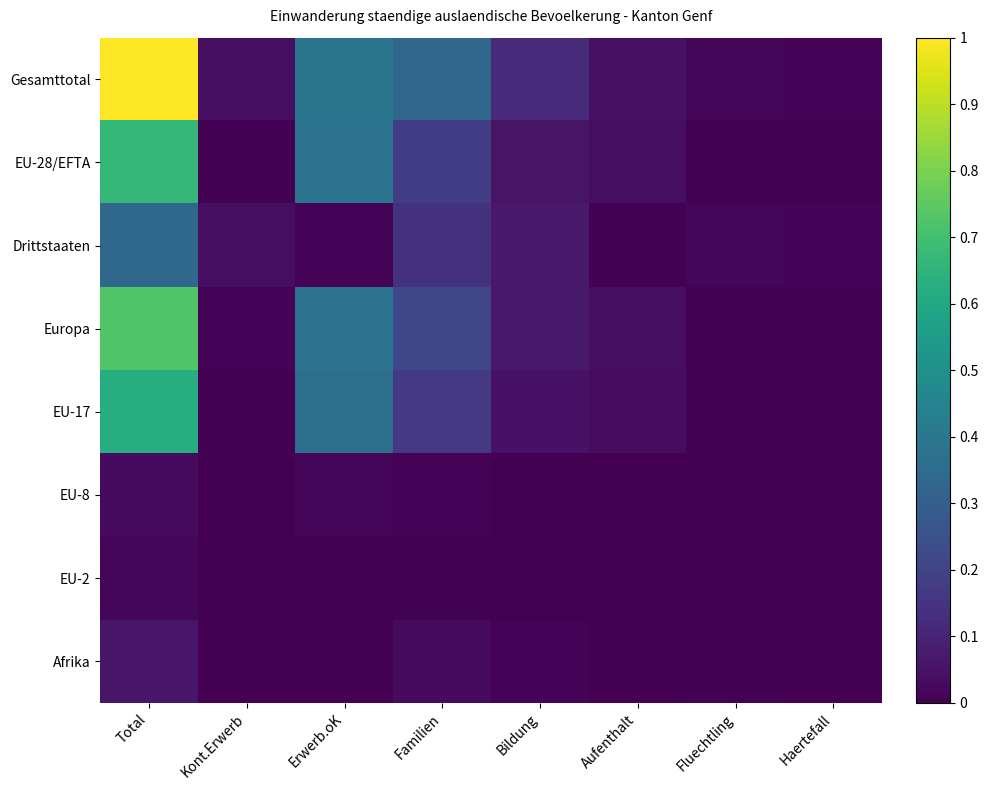

What is the total value across all series at Familien?

1.1